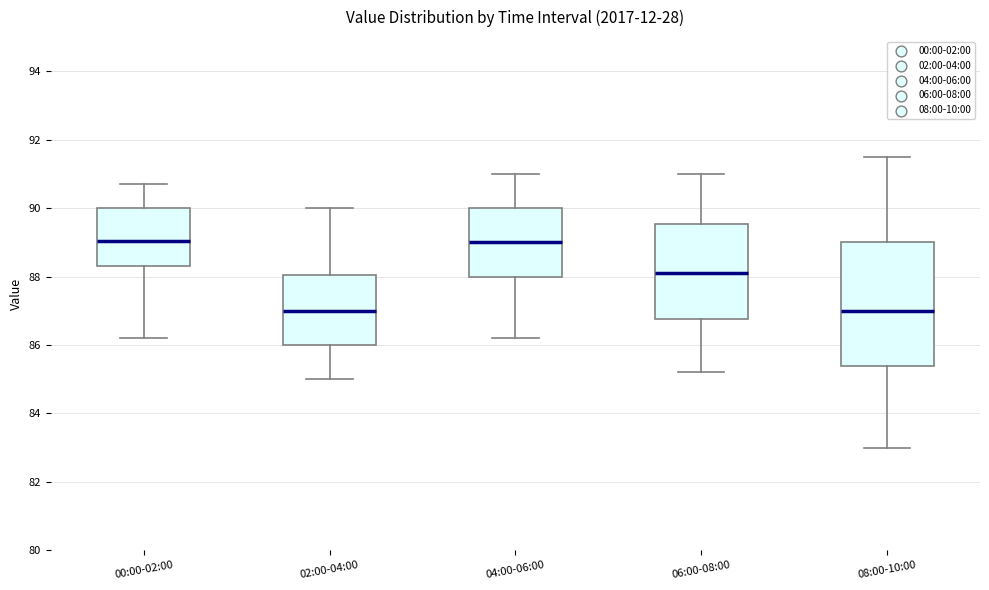

Where is the upper edge of the box for 02:00-04:00 on the y-axis? The values are not printed on the chart, so give them approximately, as read against the axis.

88.0